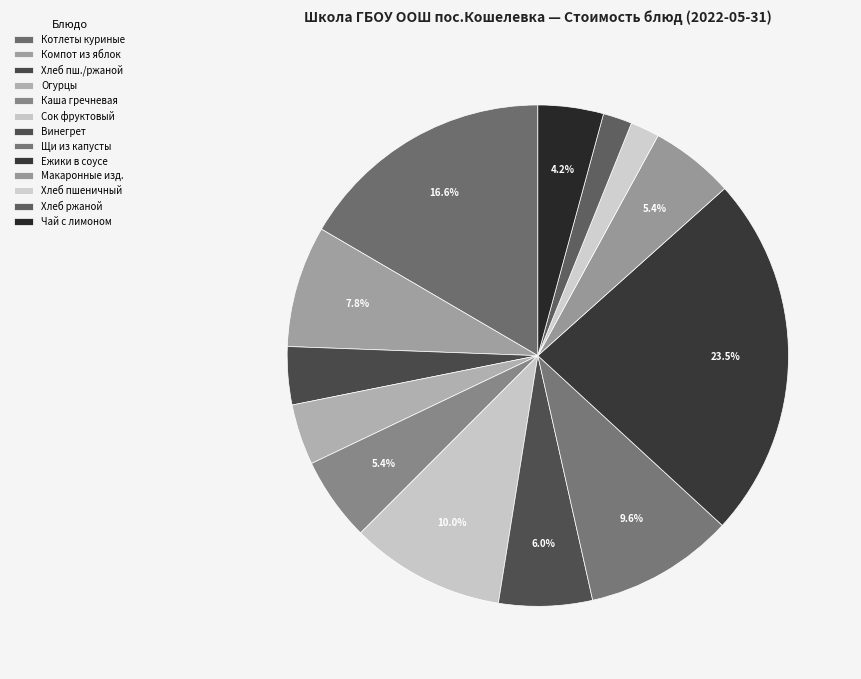

How many slices are in this pie chart?

13